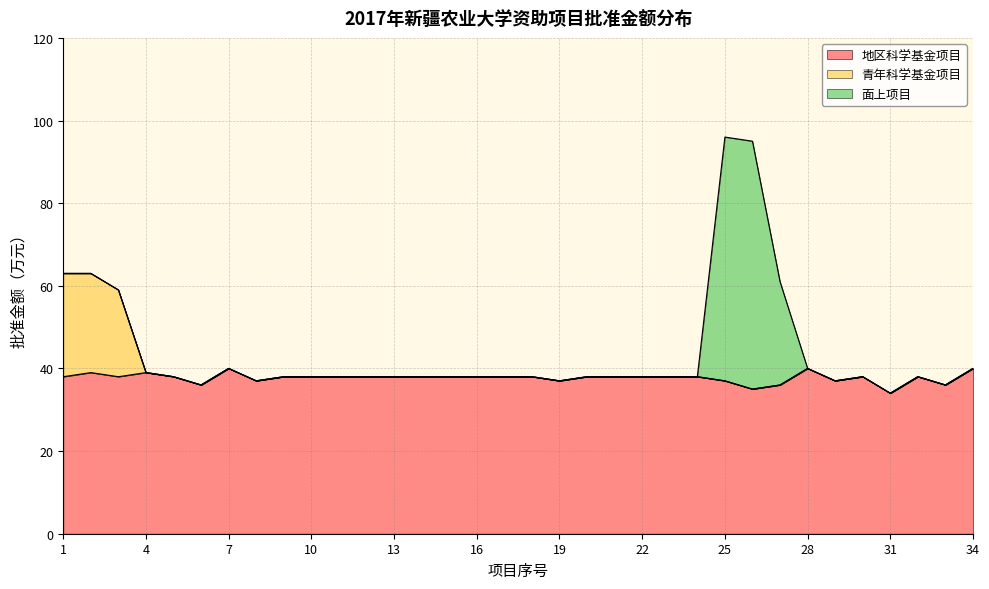

What is the difference between the 青年科学基金项目 values at 21 and 34?

2